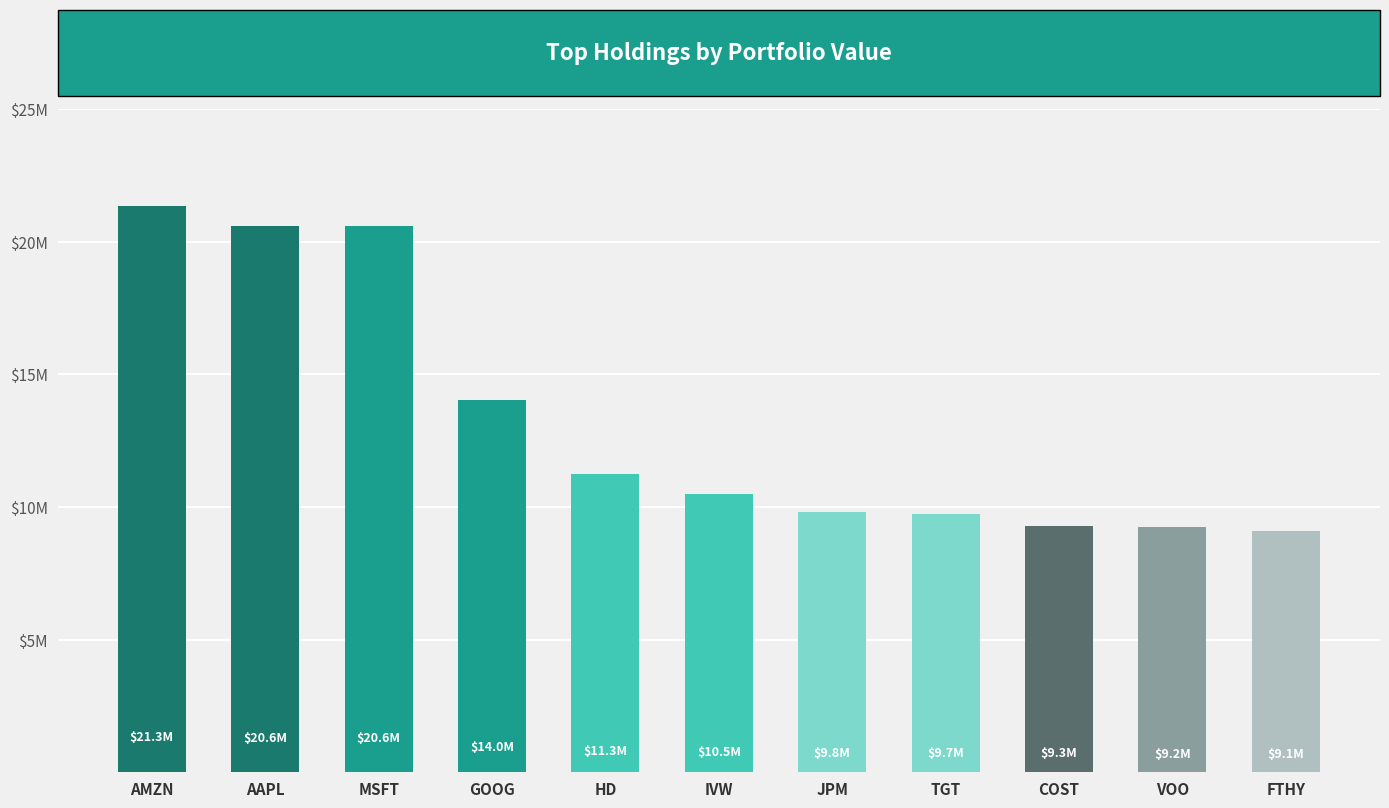

Does the chart contain any negative values?

No